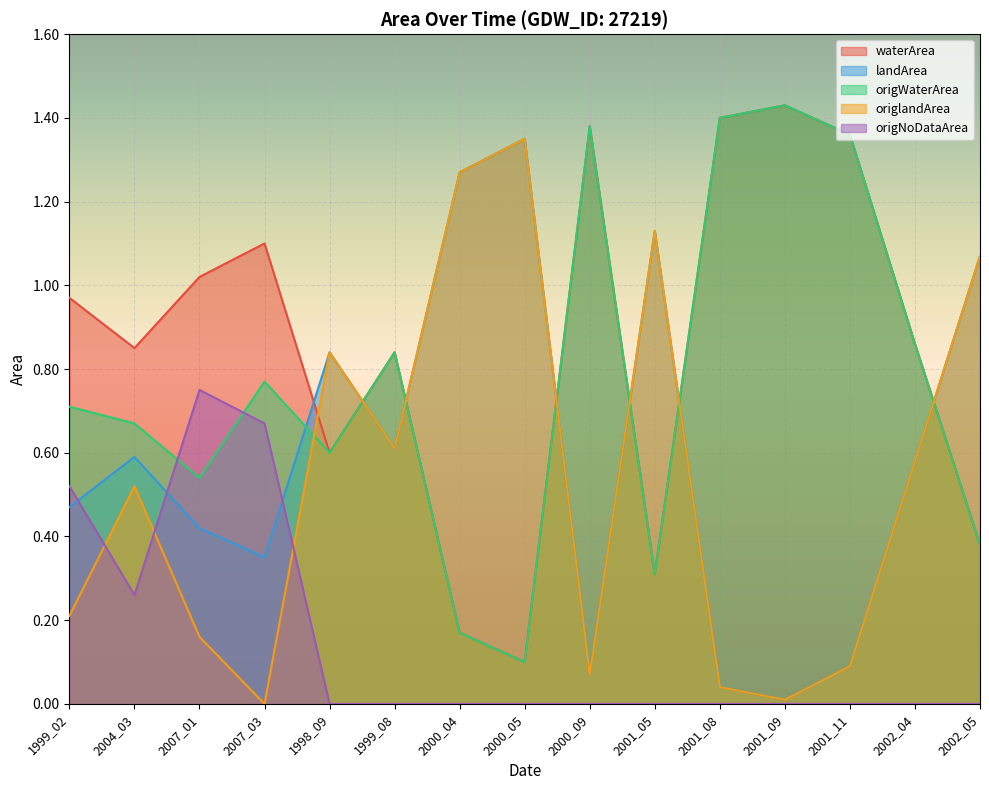

At which category is the sum across all series the highest?

2000_05